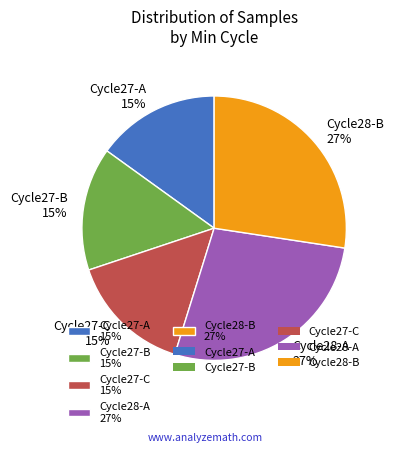

Does any single category account for the majority?

No